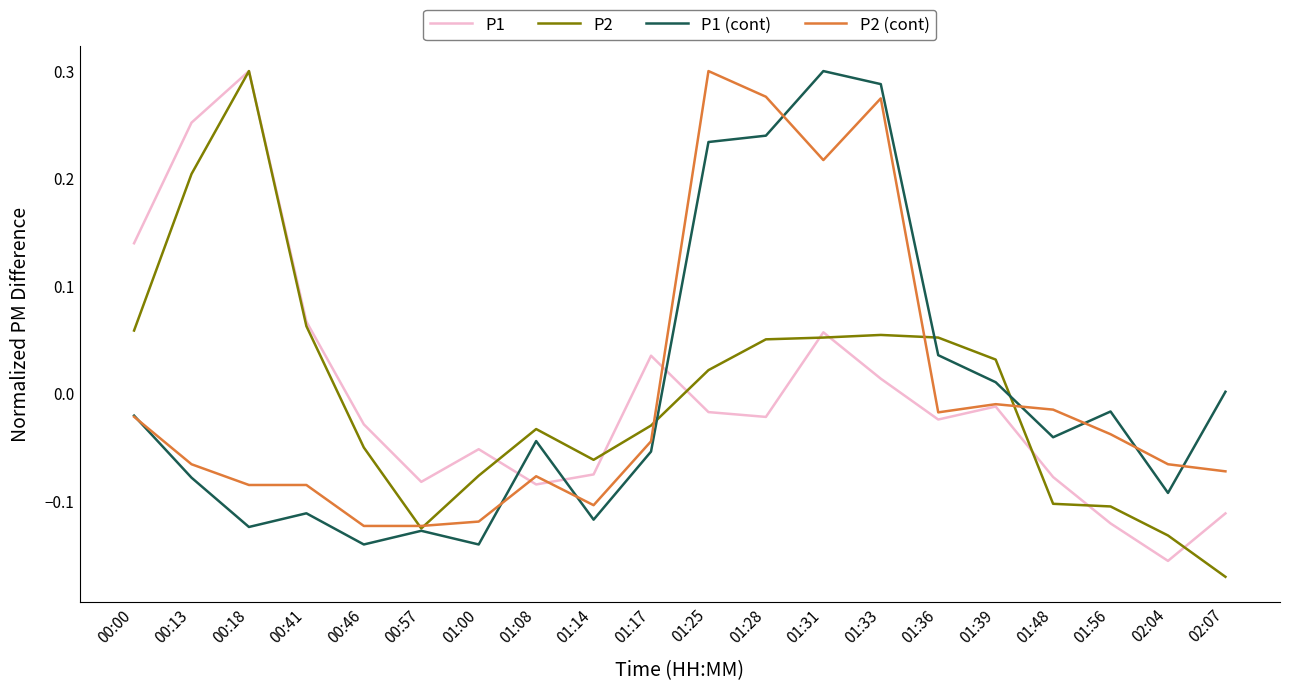

Which series ends up on top after the final intersection of P2 (cont) and P1 (cont)?

P1 (cont)